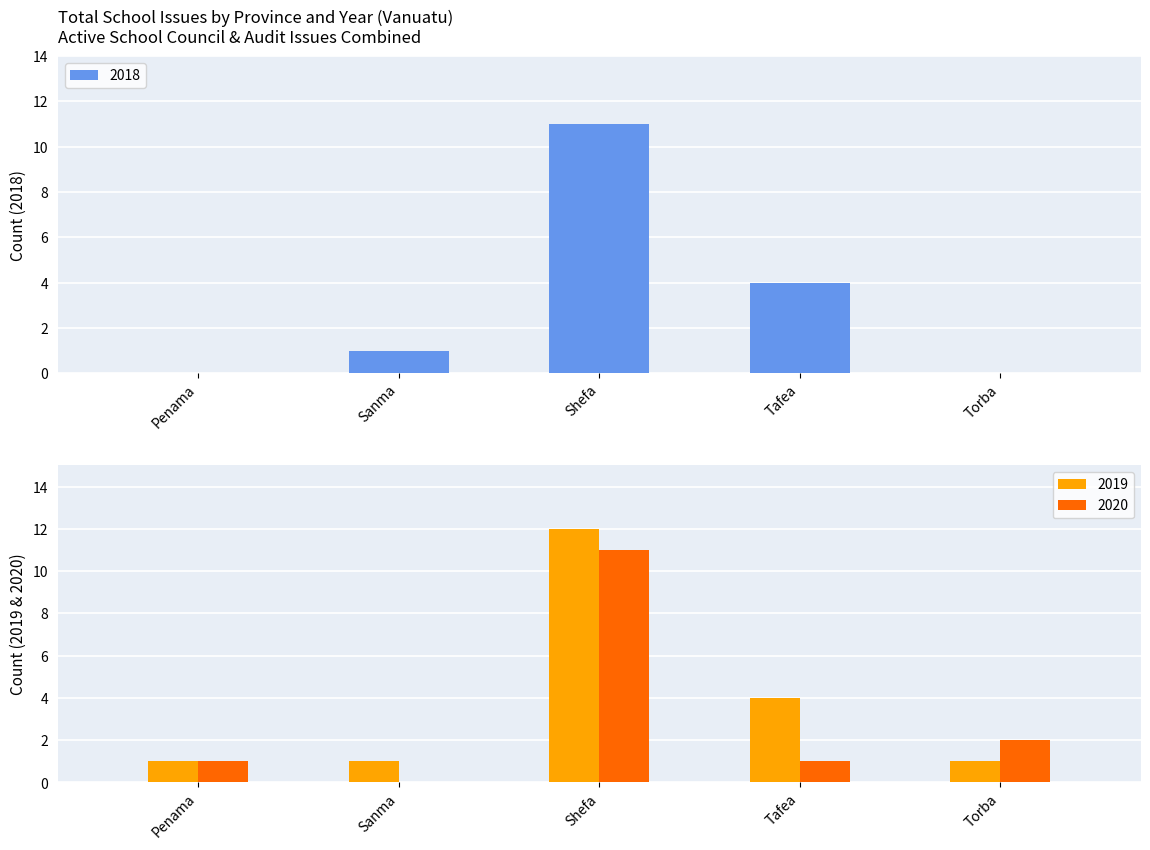

Which series changed the most between Sanma and Torba?

2020